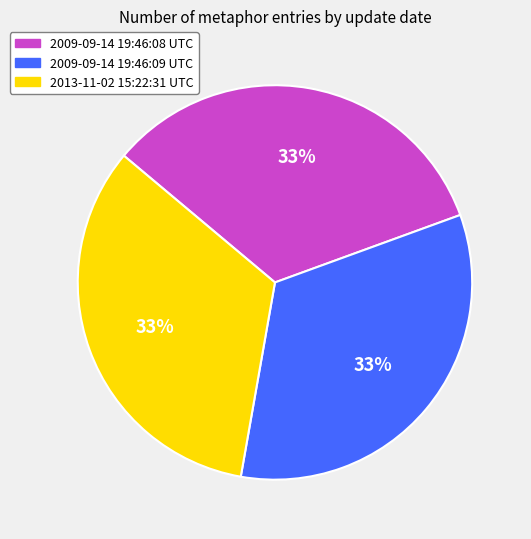

The 2013-11-02 15:22:31 UTC slice represents 39% of the pie. True or false?

False